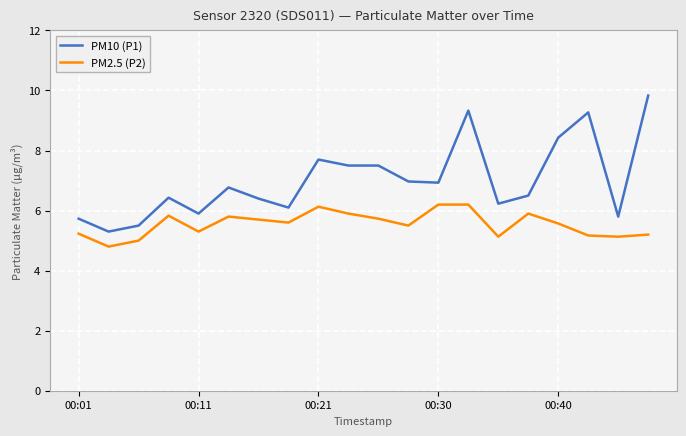

True or false: PM10 (P1) and PM2.5 (P2) cross at least once.

False